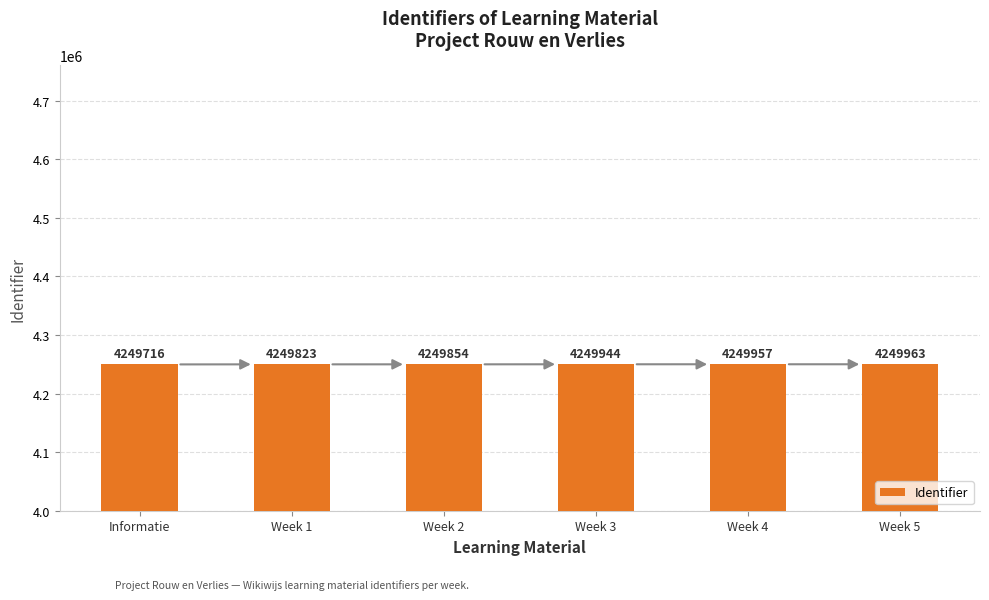

Reading left to right, transcribe all the data shown in this chart.

4249716	4249823	4249854	4249944	4249957	4249963